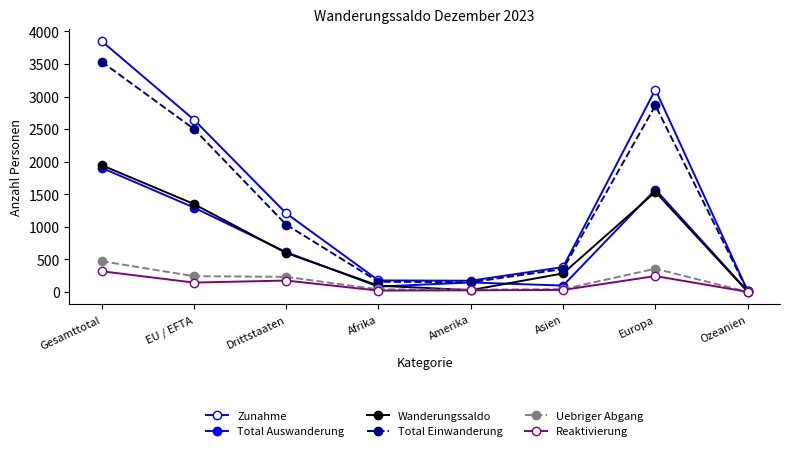

Which series has the largest total across all categories?

Zunahme